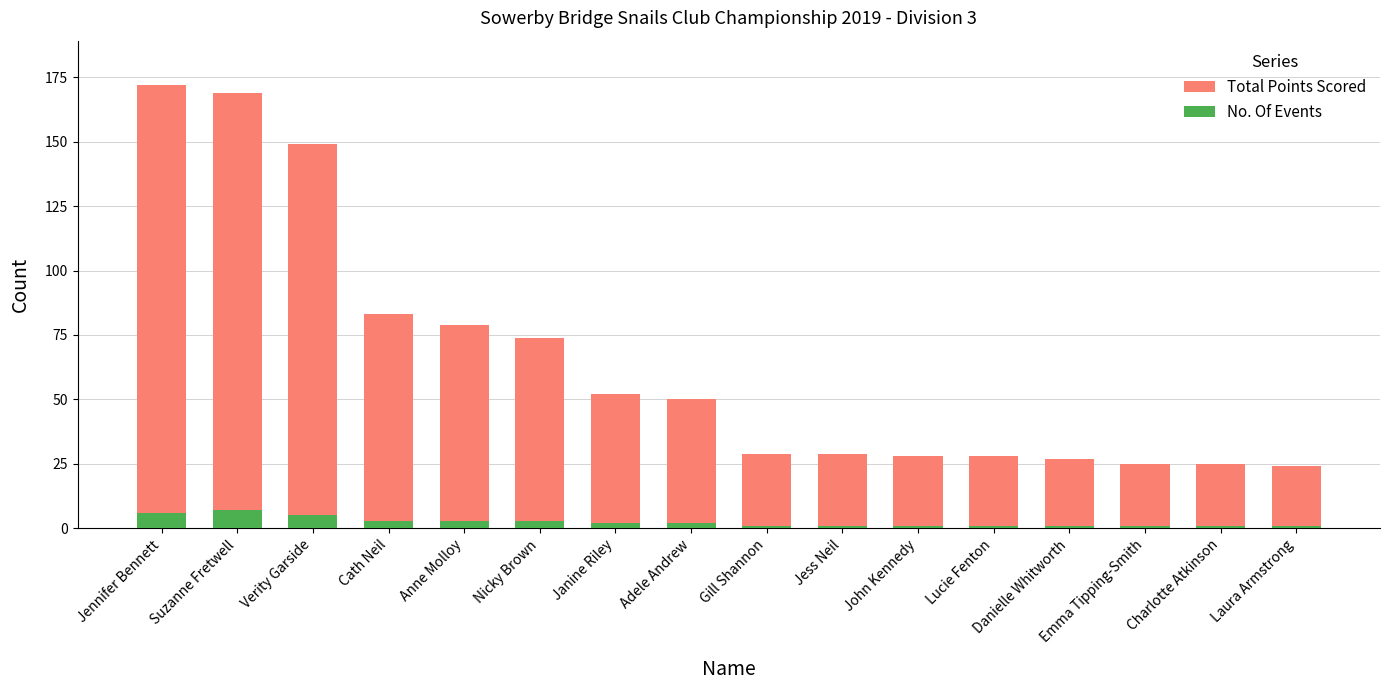

How many data points in No. Of Events are above 2?

6